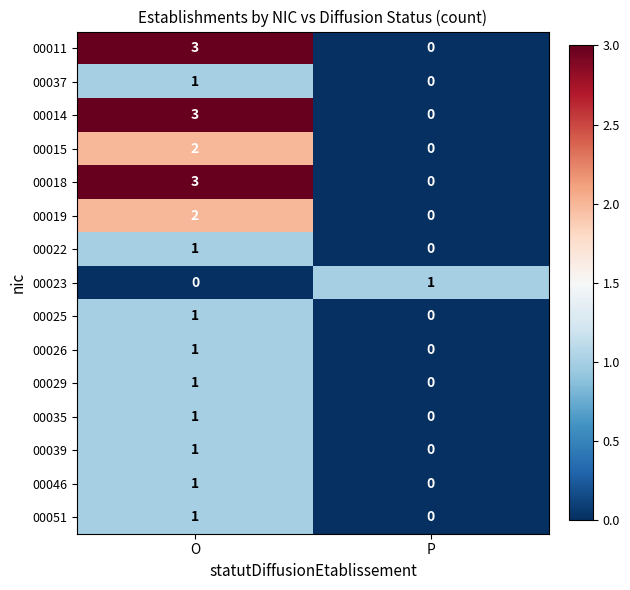

What is the difference between the highest and lowest values at O?

3